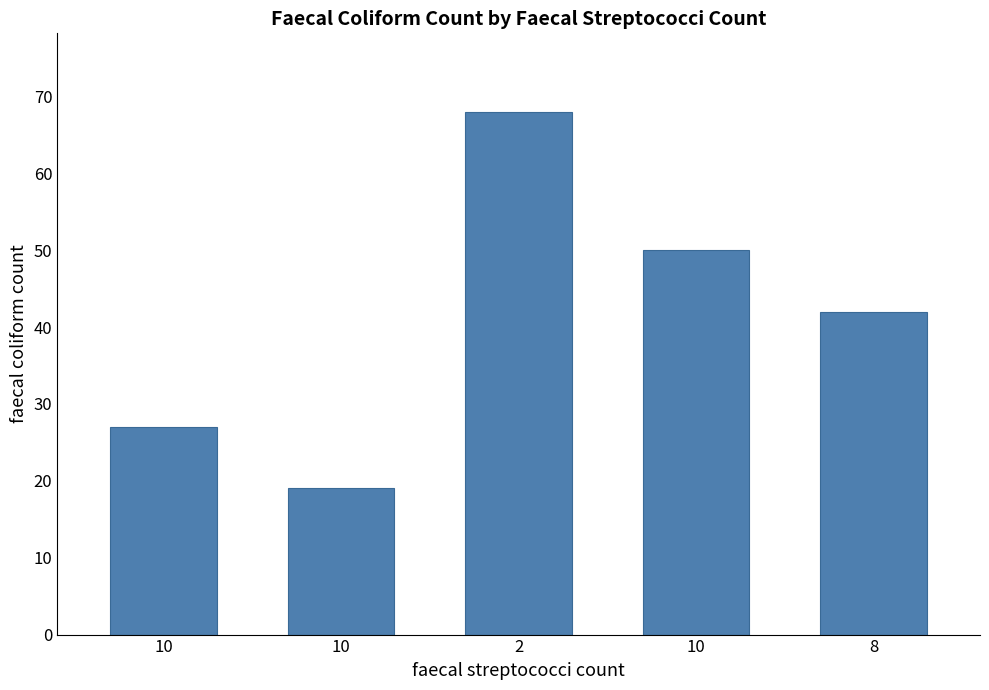

What is the minimum value shown in the chart?

19